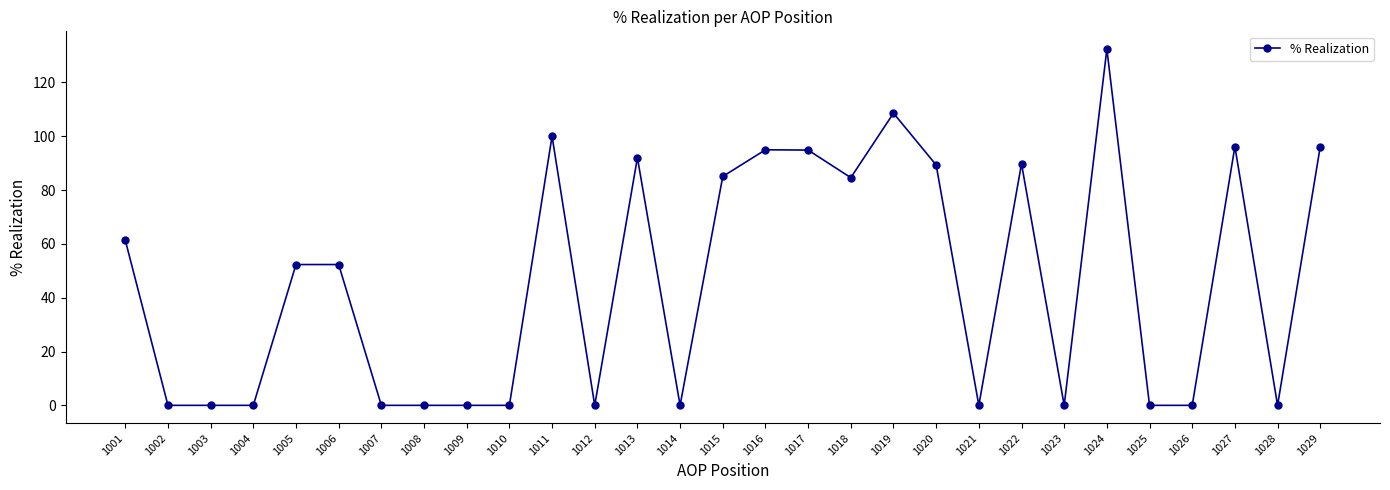

What is the maximum value shown in the chart?

132.4